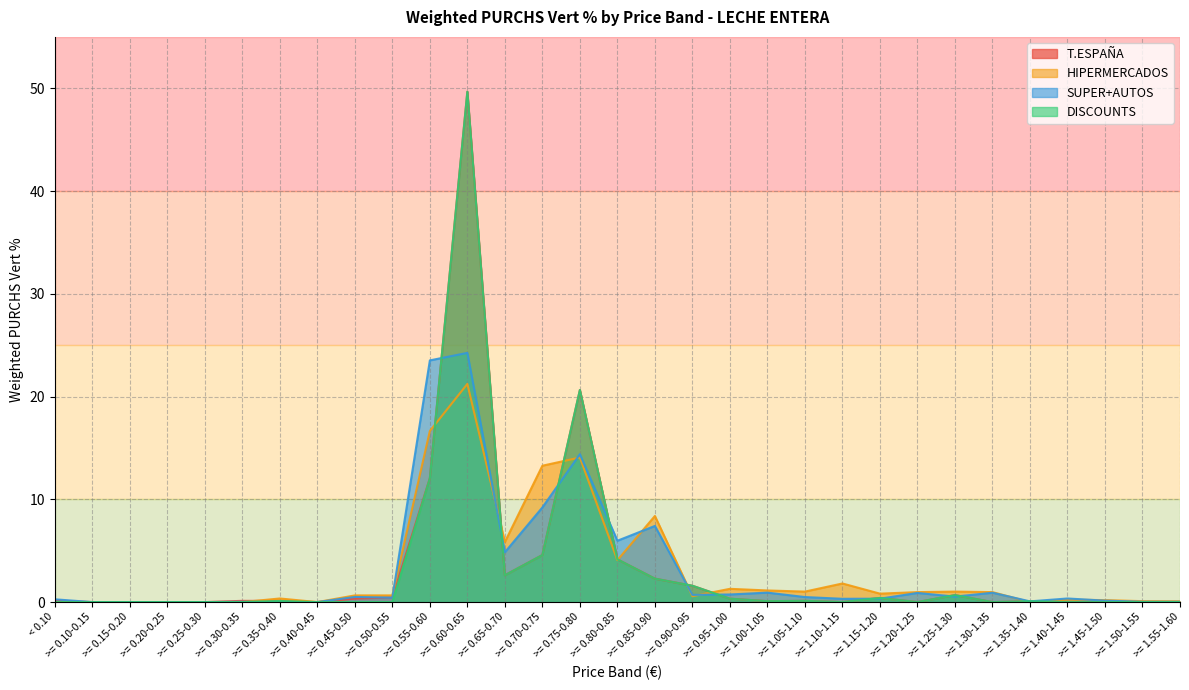

How many intersections are there between SUPER+AUTOS and HIPERMERCADOS?

9